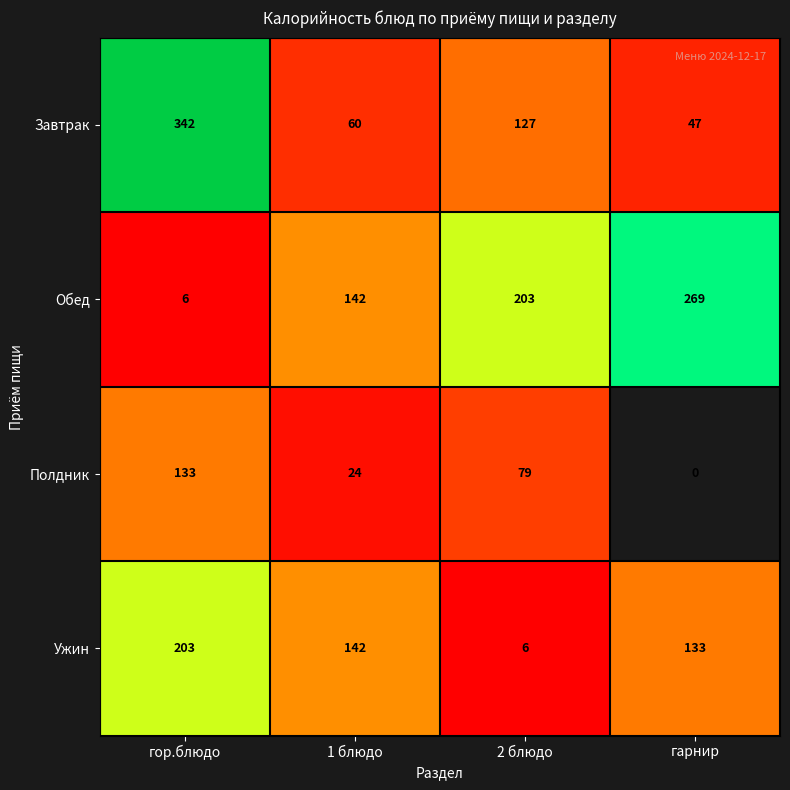

What is the average value of the Ужин series?

121